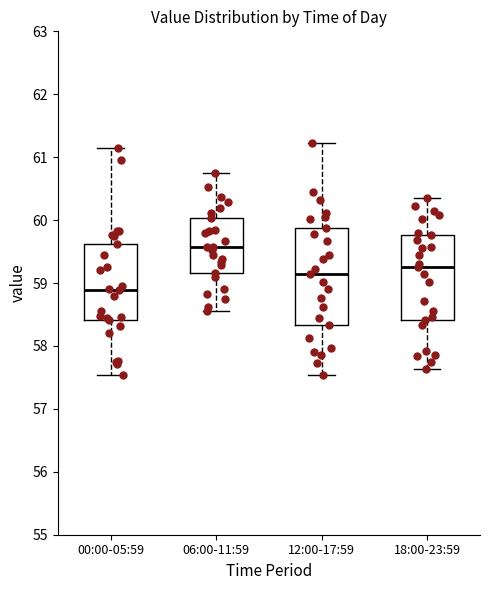

Reading left to right, read every box against the y-axis: the position of its median line, the range the box covers, and the ends of its whiskers. The values are not printed on the chart, so give them approximately, as read against the axis.

00:00-05:59: median 58.9, box 58.4 to 59.6, whiskers 57.5 to 61.2
06:00-11:59: median 59.6, box 59.2 to 60.0, whiskers 58.6 to 60.8
12:00-17:59: median 59.2, box 58.3 to 59.9, whiskers 57.5 to 61.2
18:00-23:59: median 59.3, box 58.4 to 59.8, whiskers 57.6 to 60.4